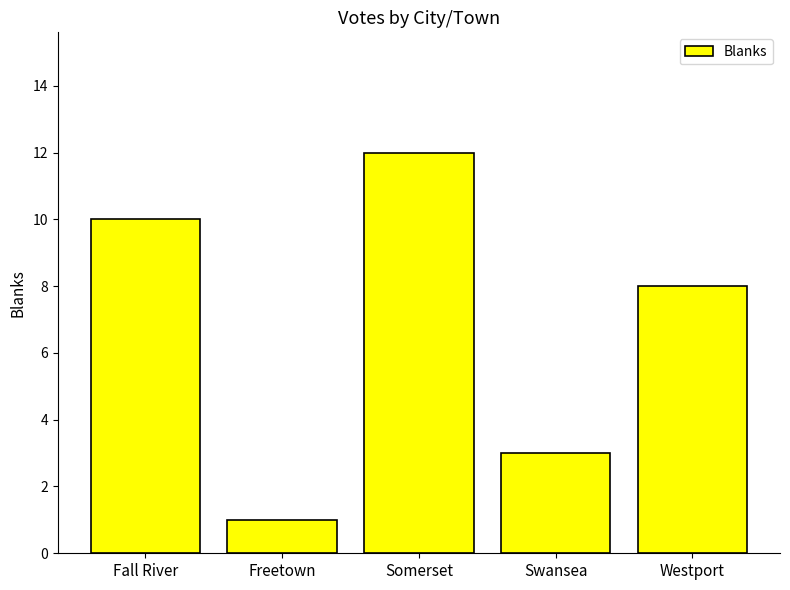

Count the values in the range 3 to 10.

3